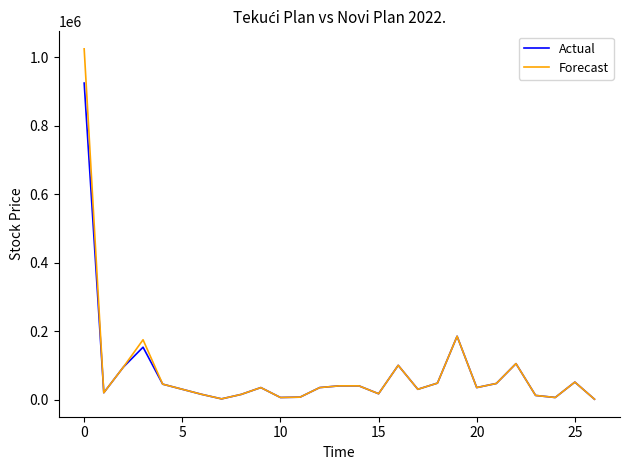

Which series has the widest spread of values?

Forecast